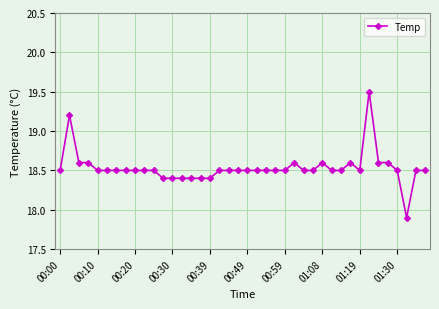

What is the difference between the maximum and minimum values?

1.6